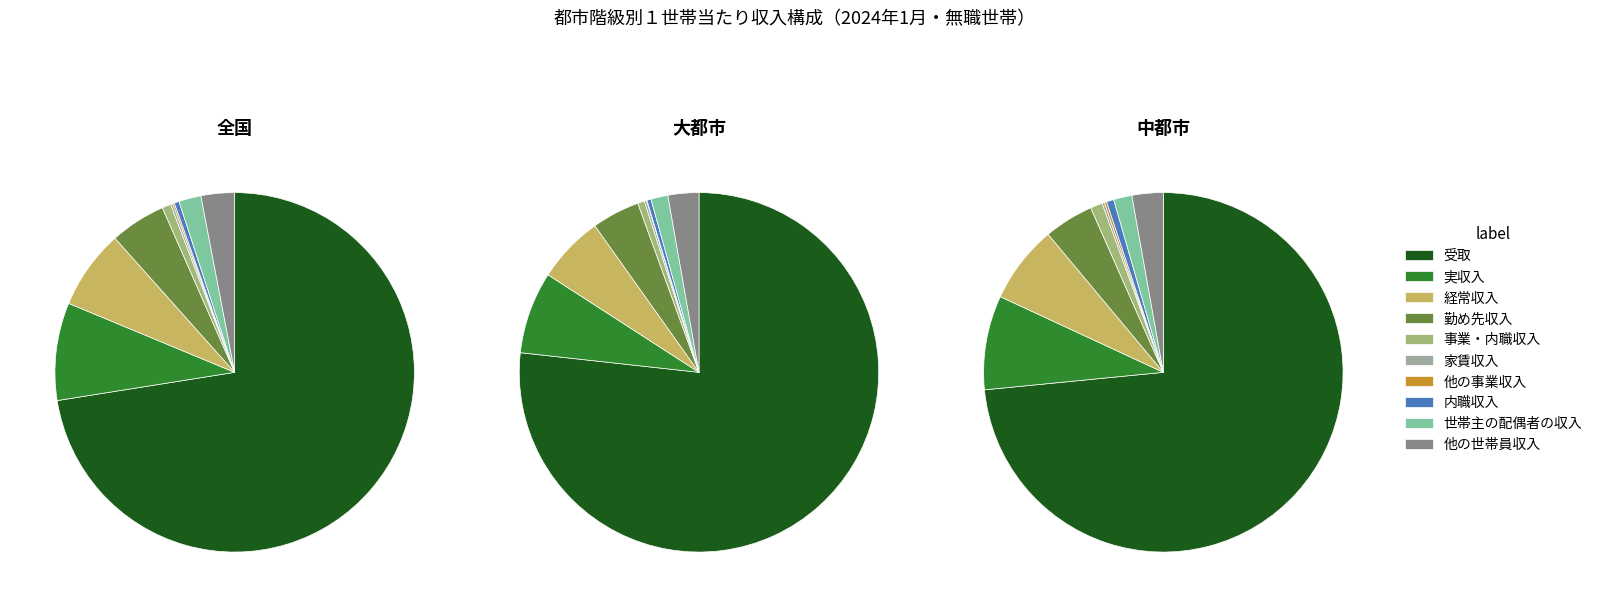

Does 受取 represent more than half of the total?

Yes